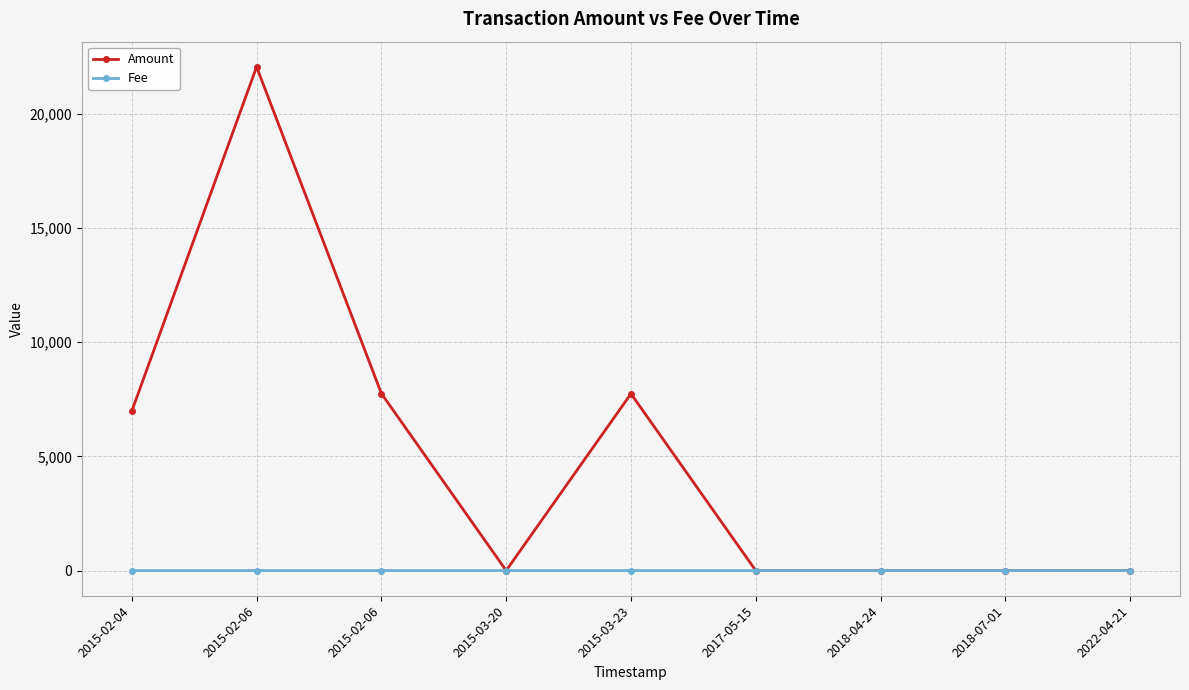

What are all the series names shown in the legend?

Amount, Fee